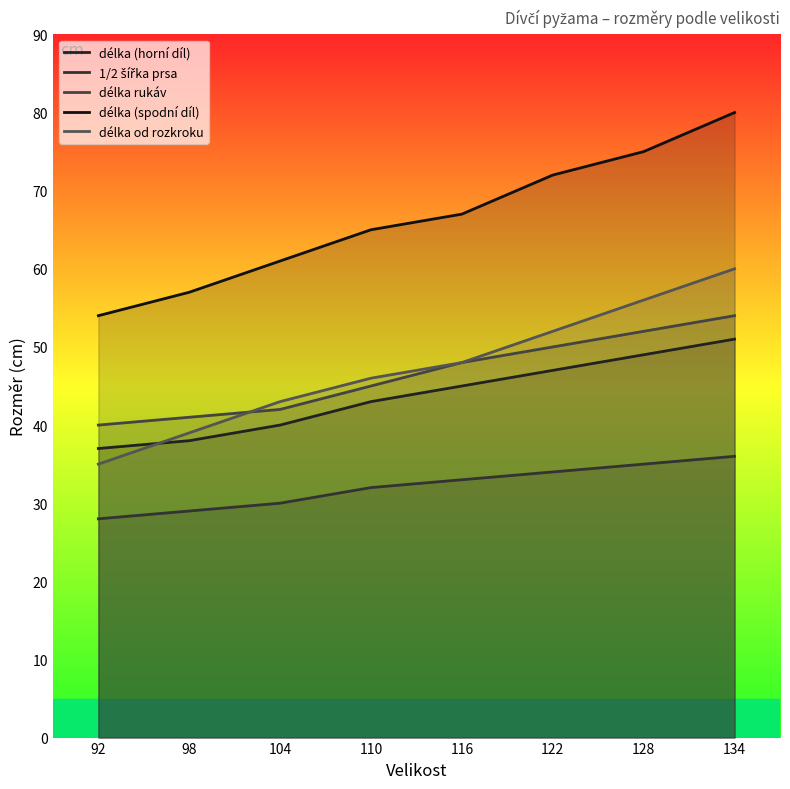

What are all the series names shown in the legend?

délka (horní díl), 1/2 šířka prsa, délka rukáv, délka (spodní díl), délka od rozkroku